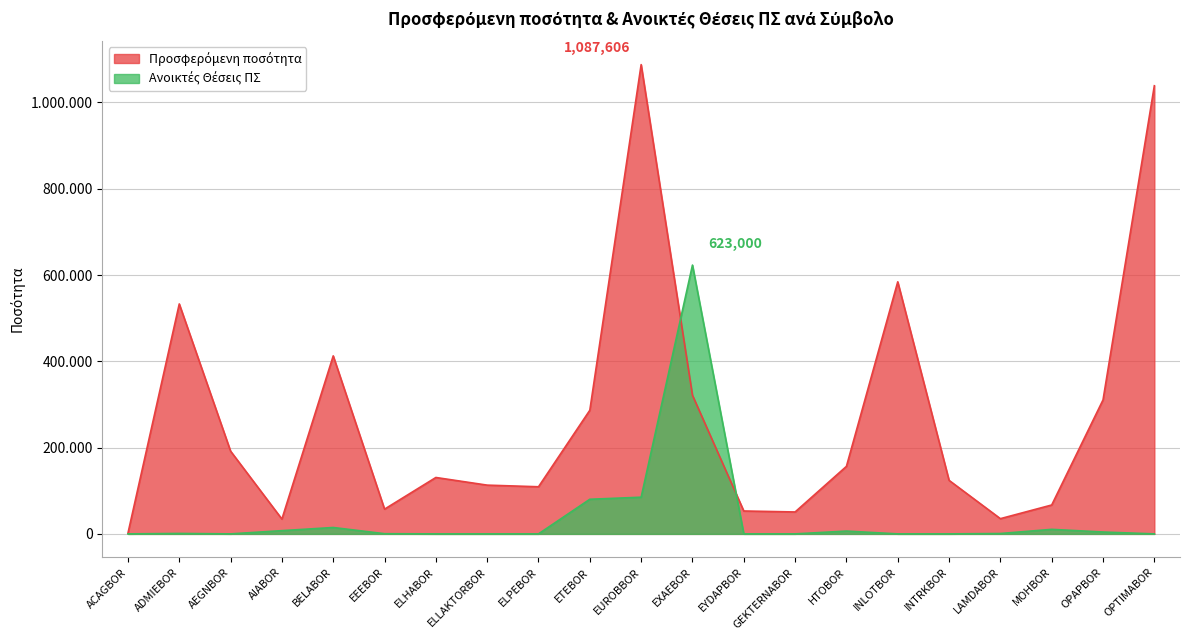

What is the label of the 17th point from the left?

INTRKBOR